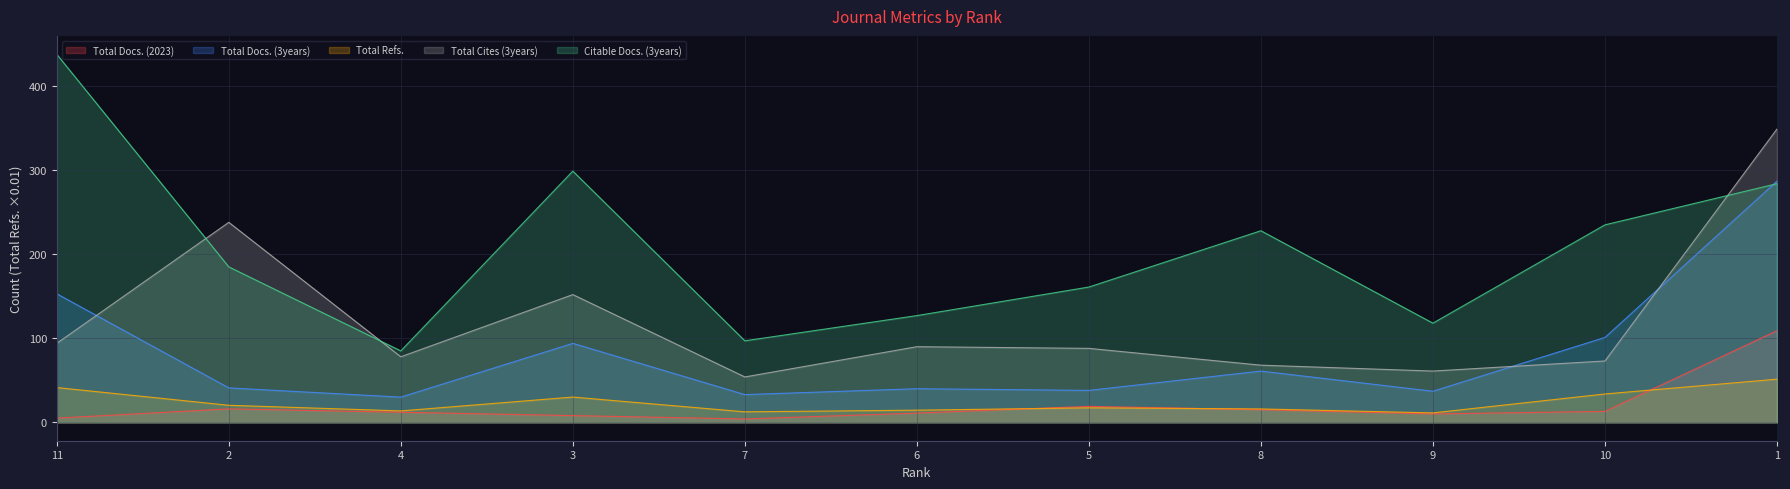

True or false: Total Cites (3years) and Total Refs. cross at least once.

False